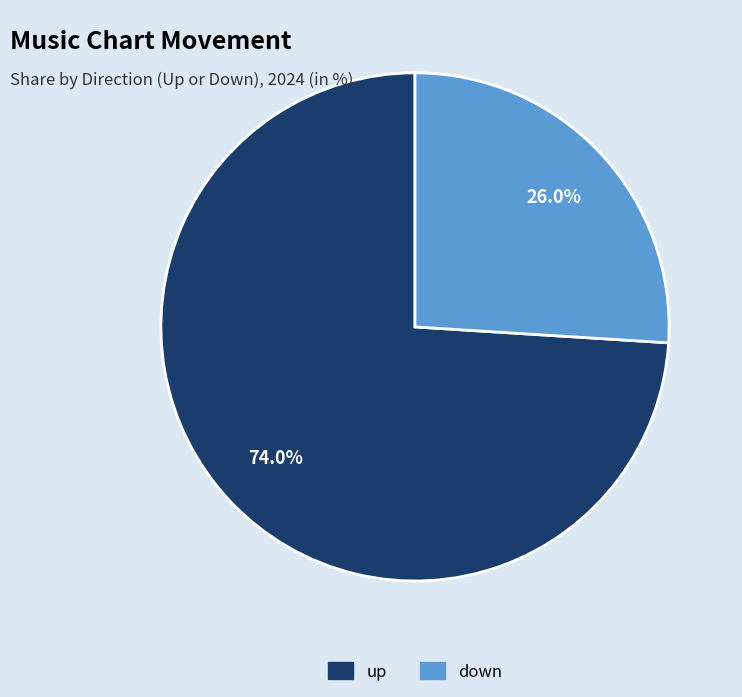

To the nearest percent, what portion does up represent?

74%